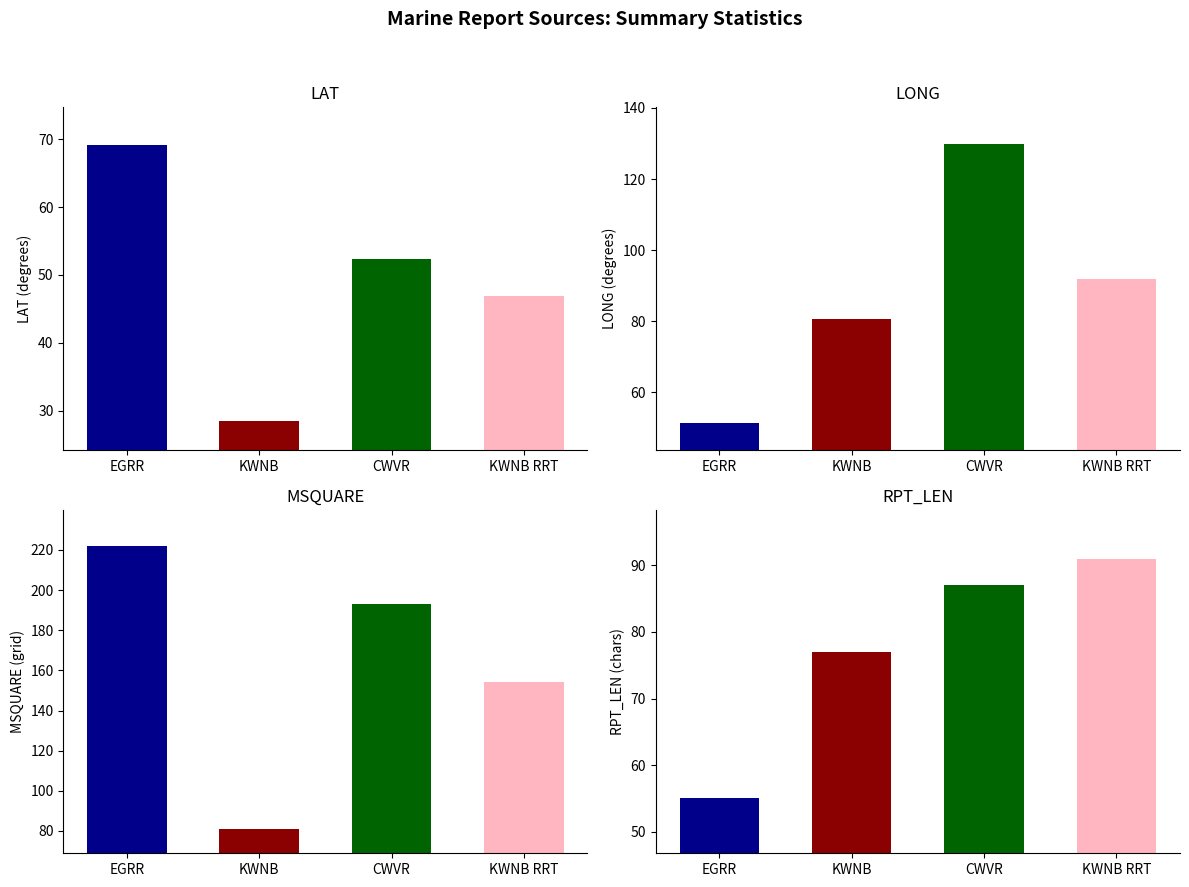

What is the value of the KWNB_RRT bar at the 3rd from the left?

154.0